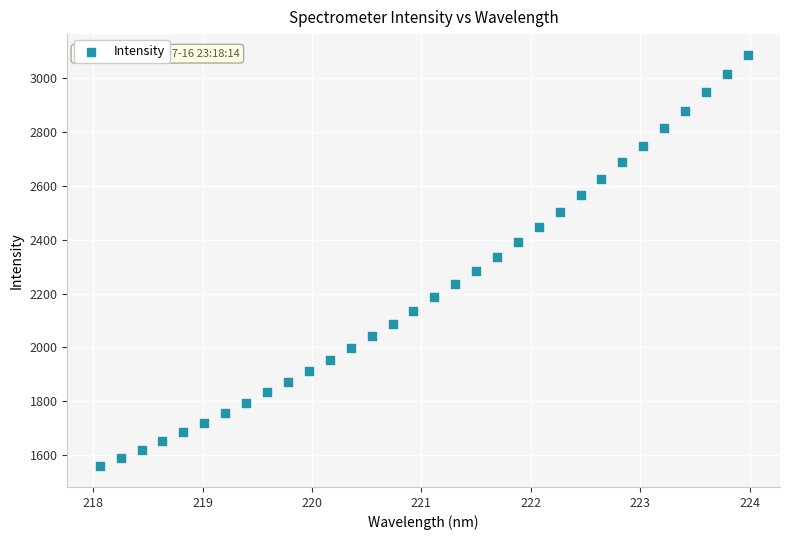

What is the range of Y values (max minus min)?

1527.8